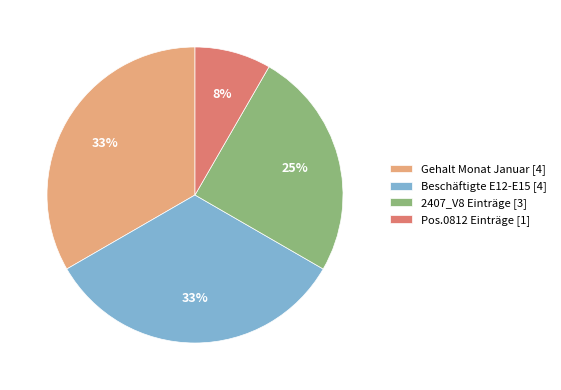

Which category has the smallest portion of the pie?

Pos.0812 Einträge [1]